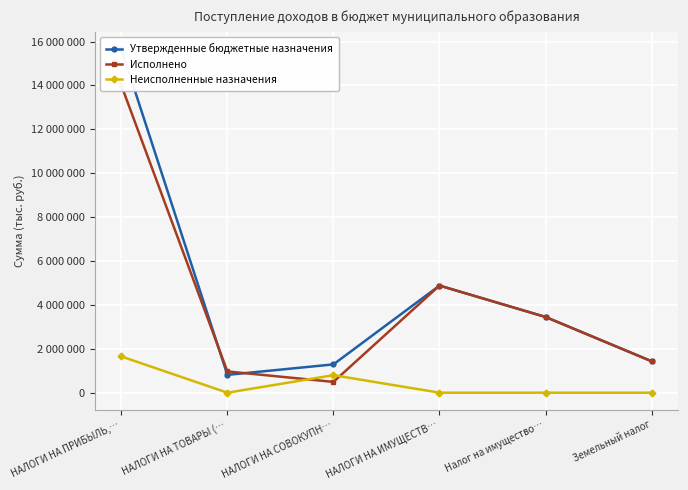

Which series has the largest range (max minus min)?

Утвержденные бюджетные назначения